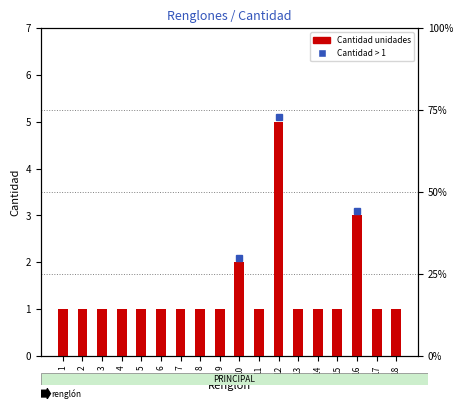

What is the sum of the values at 11 and 16?

4